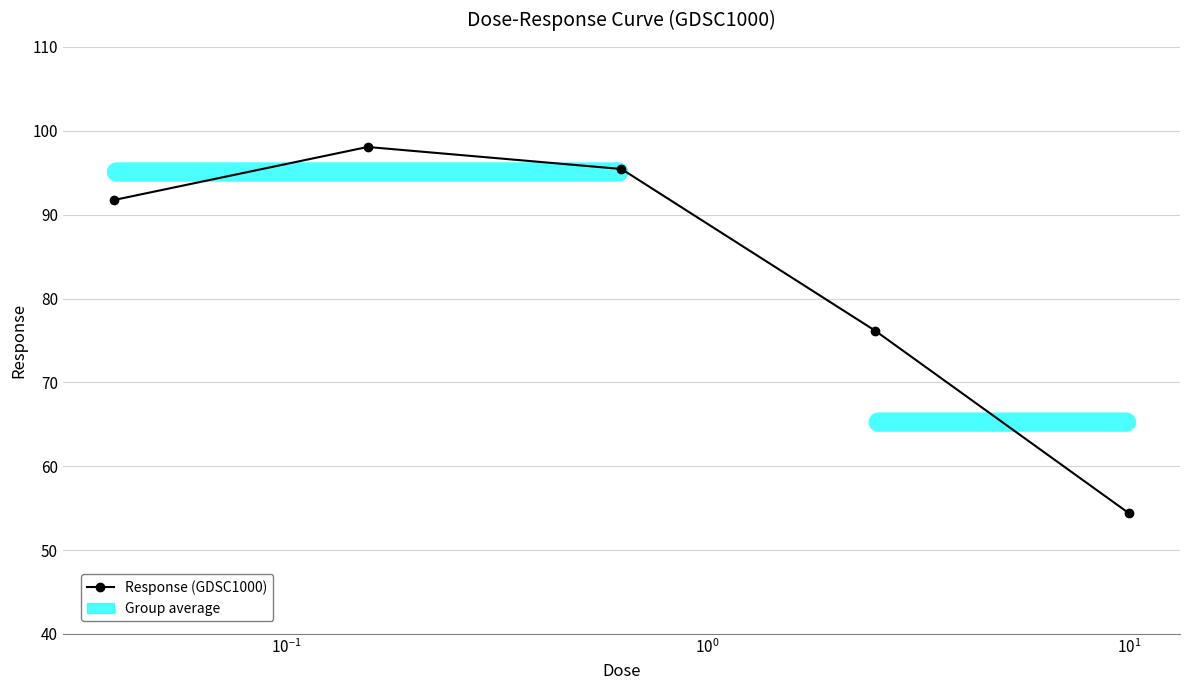

How many points are higher than both their immediate neighbors (excluding endpoints)?

1